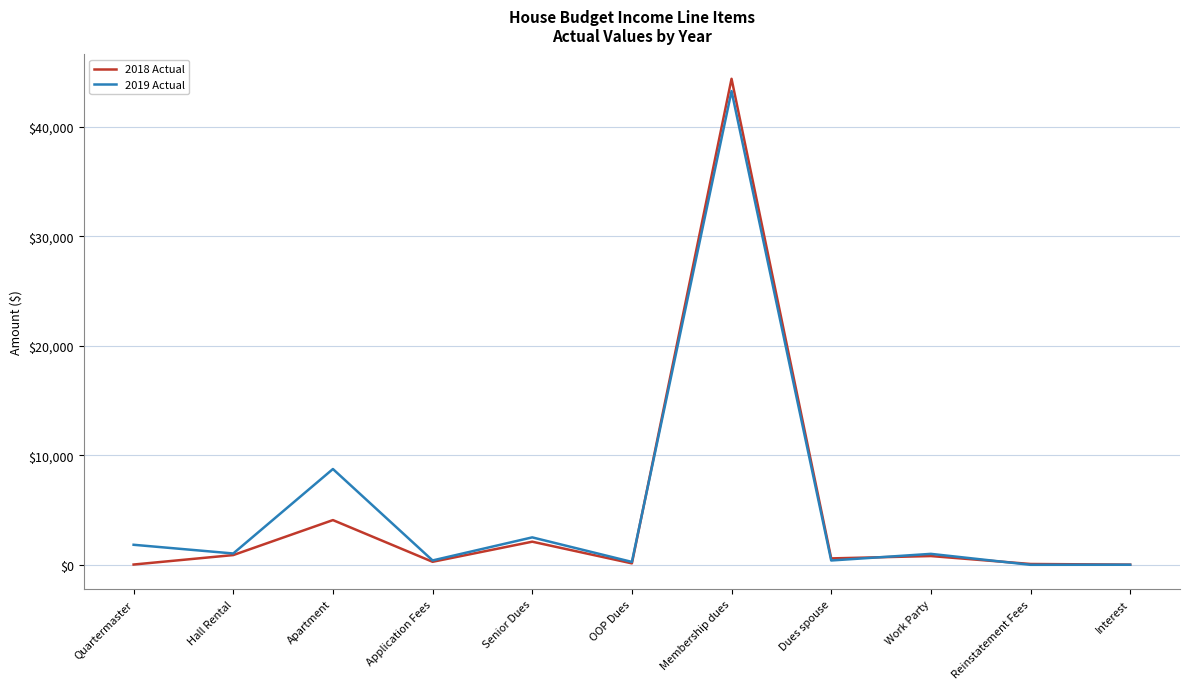

At which label does 2019 Actual first exceed 1000?

Quartermaster